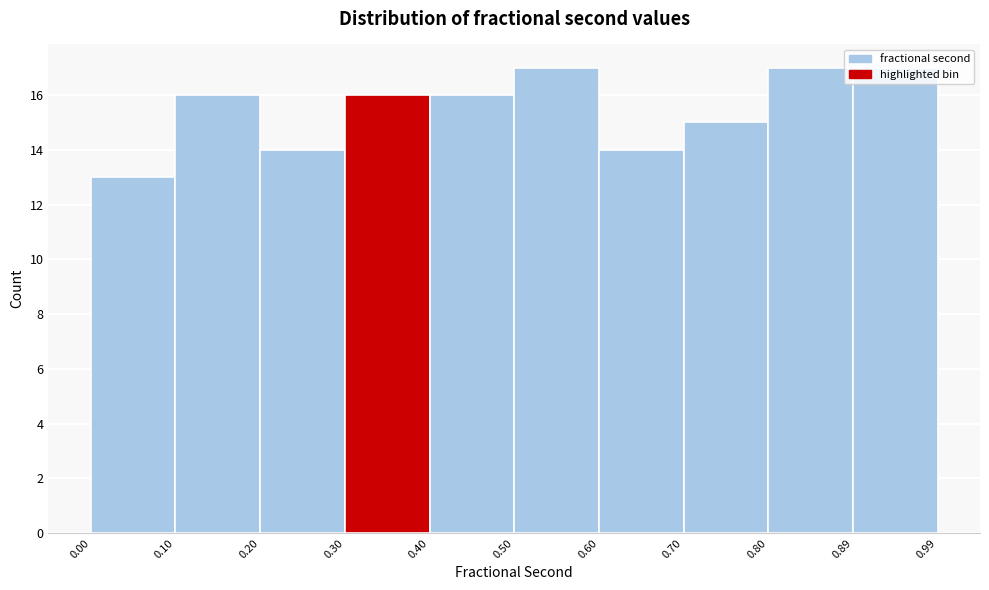

Reading left to right, list every bar in this chart as the range it spans on the x-axis followed by its height. The values are not printed on the chart, so give them approximately, as read against the axis.

0.00 to 0.10: 13
0.10 to 0.20: 16
0.20 to 0.30: 14
0.30 to 0.40: 16
0.40 to 0.50: 16
0.50 to 0.60: 17
0.60 to 0.70: 14
0.70 to 0.80: 15
0.80 to 0.89: 17
0.89 to 0.99: 17